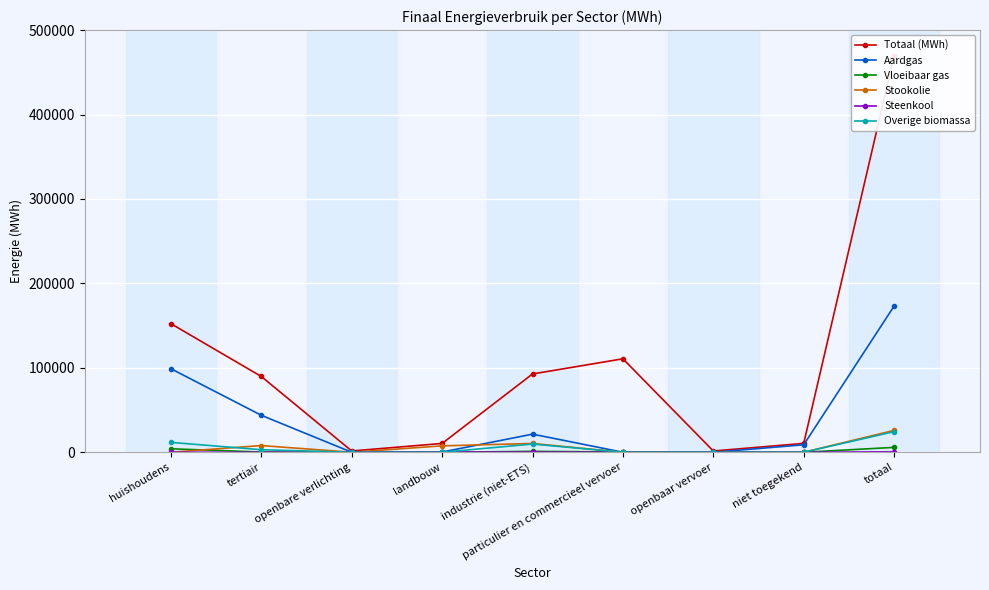

Between industrie (niet-ETS) and openbaar vervoer, which series saw the biggest shift?

Totaal (MWh)